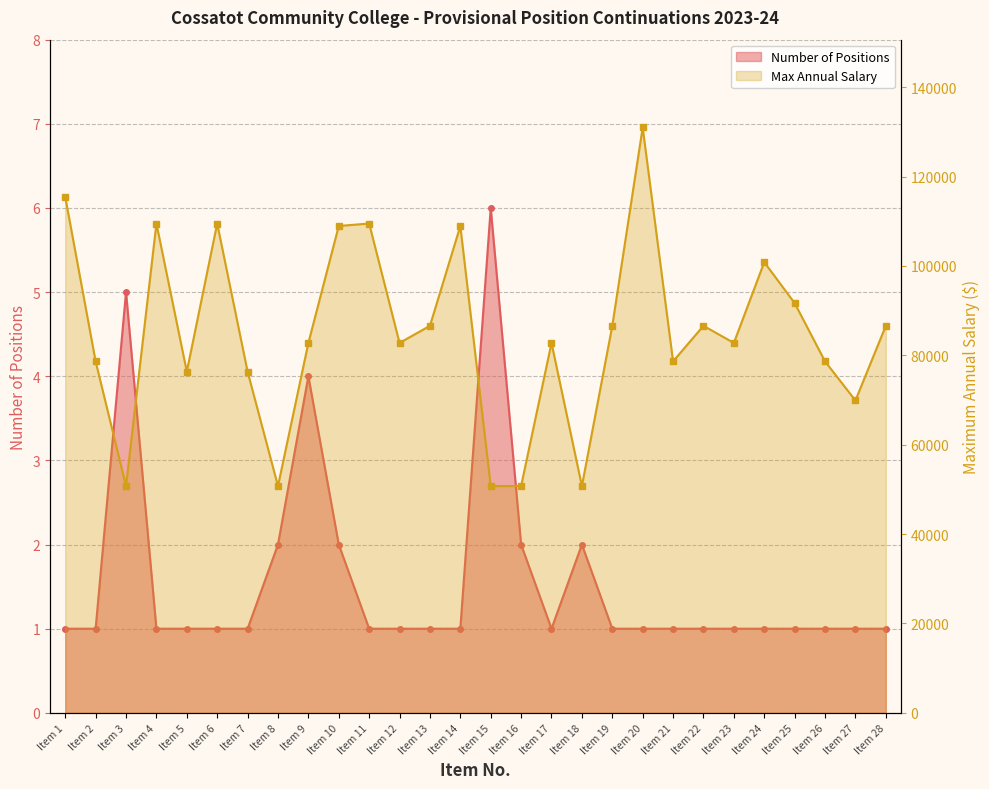

List the series in order of their overall mean, lowest first.

Number of Positions, Maximum Annual Salary